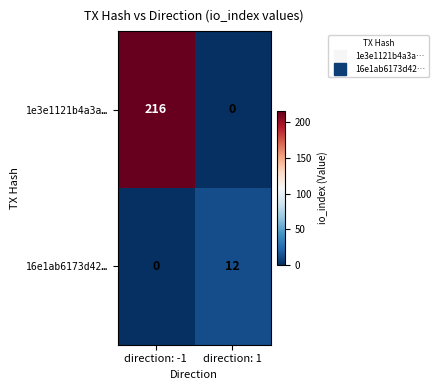

At which category is the sum across all series the highest?

direction: -1